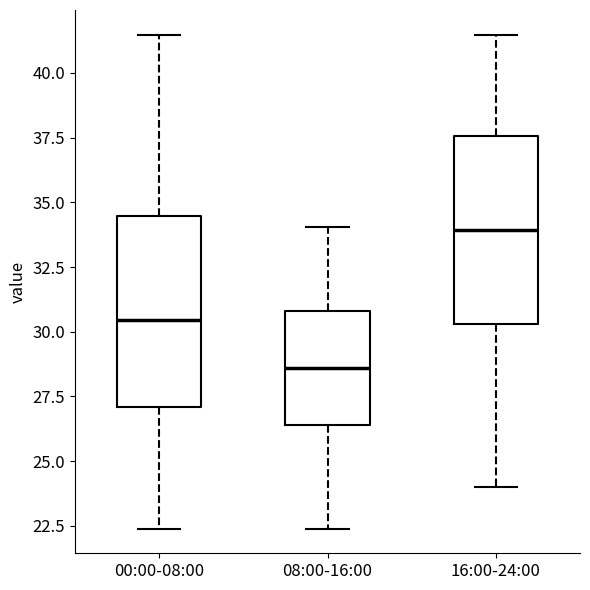

Which box has the highest median line?

16:00-24:00